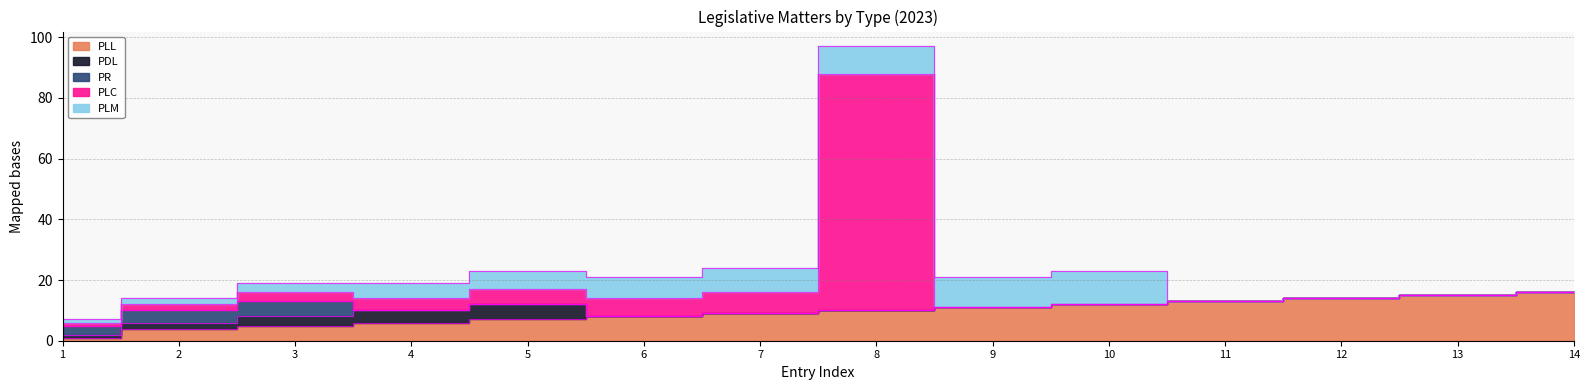

Is the value of PLM at 2 greater than the value of PDL at 2?

No